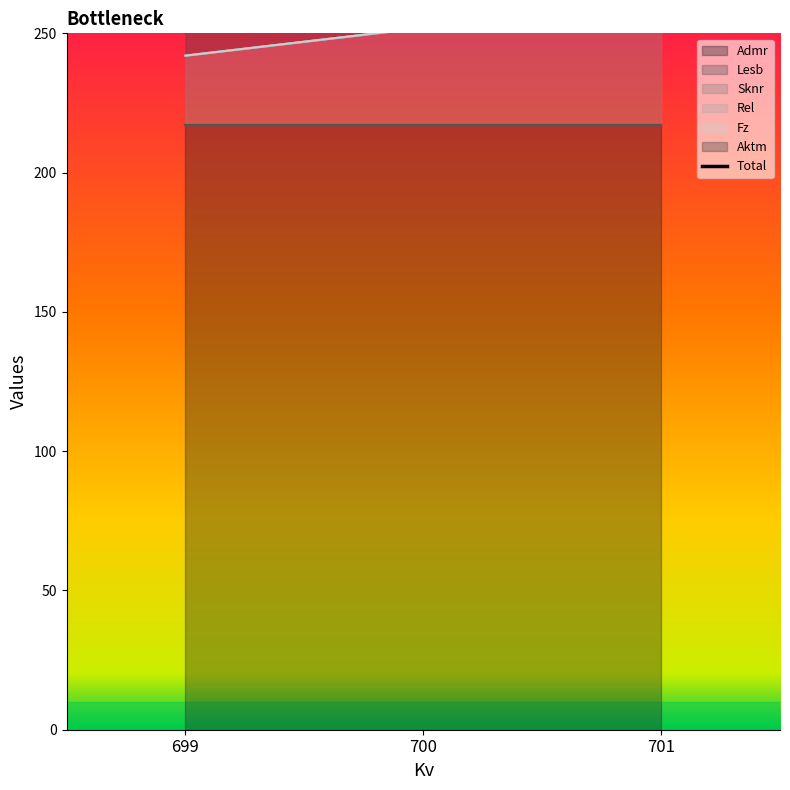

What is the difference between the maximum and minimum values?

11